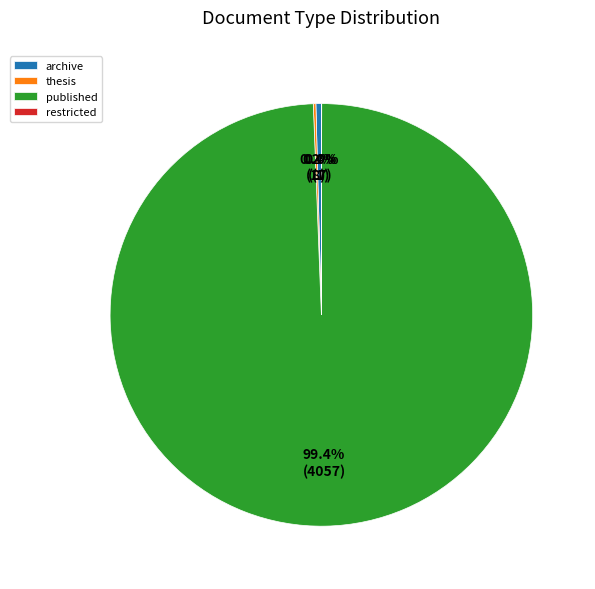

The published slice represents 99% of the pie. True or false?

True